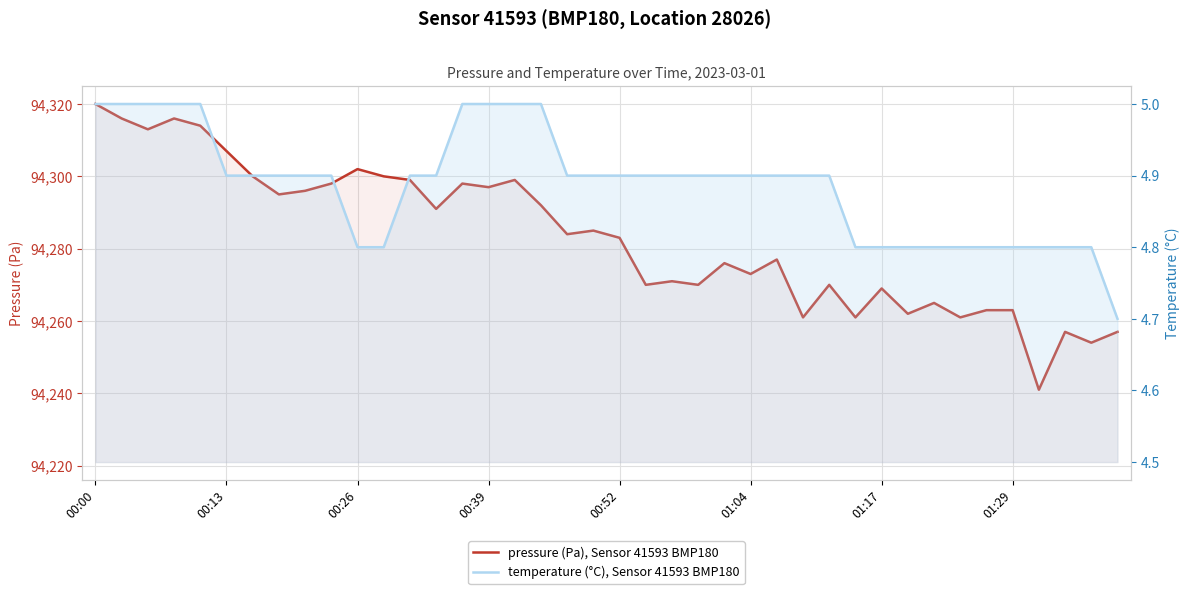

Read the pressure (Pa), Sensor 41593 BMP180 value at 32.

94265.0